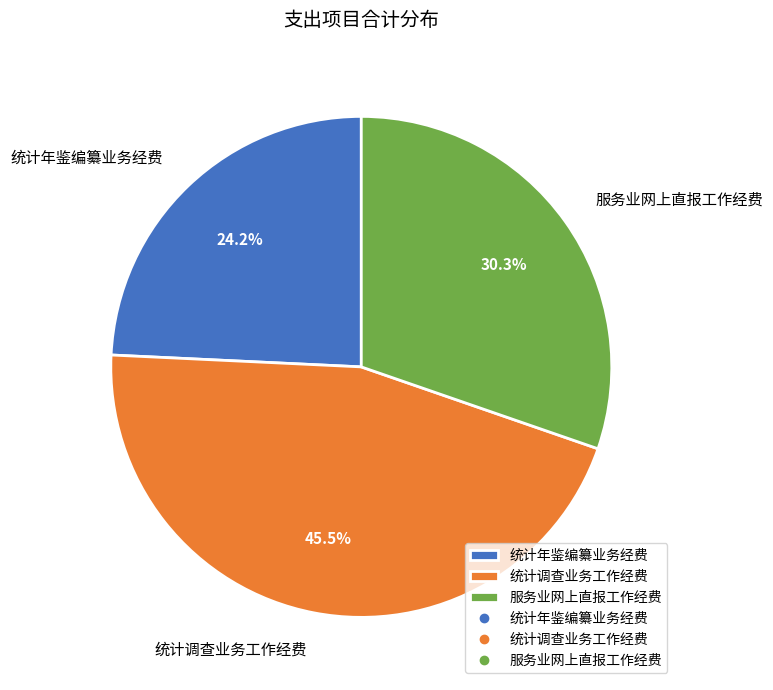

Is there a majority slice in this chart?

No